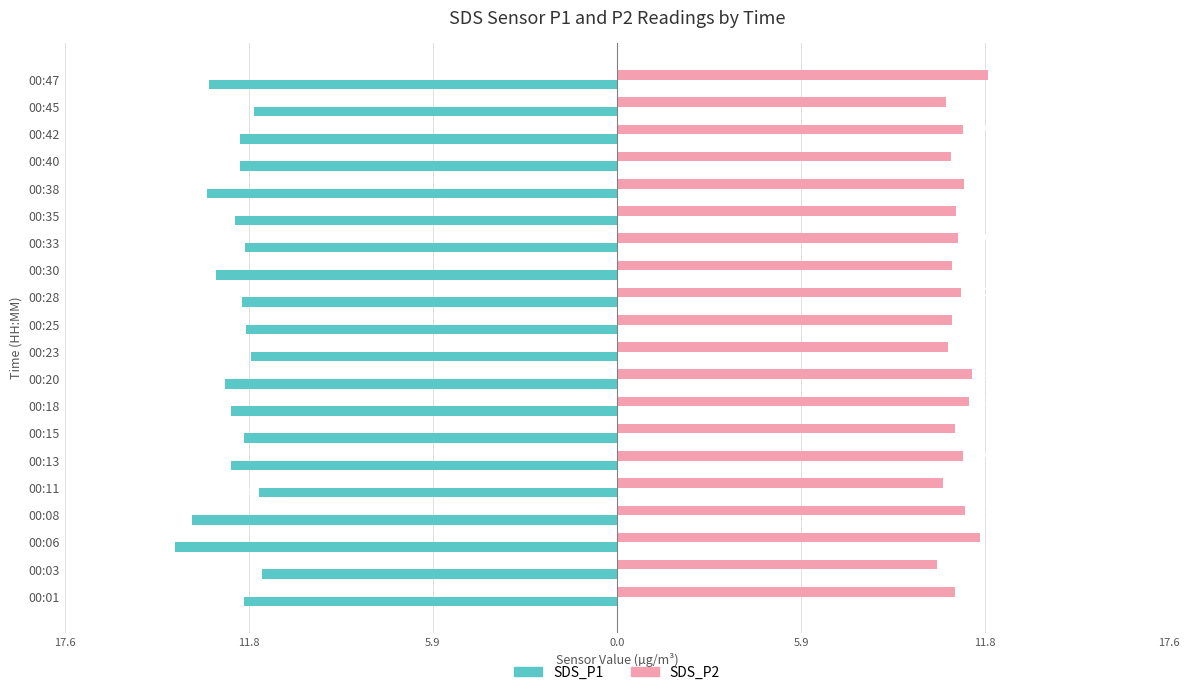

What are all the series names shown in the legend?

SDS_P1, SDS_P2